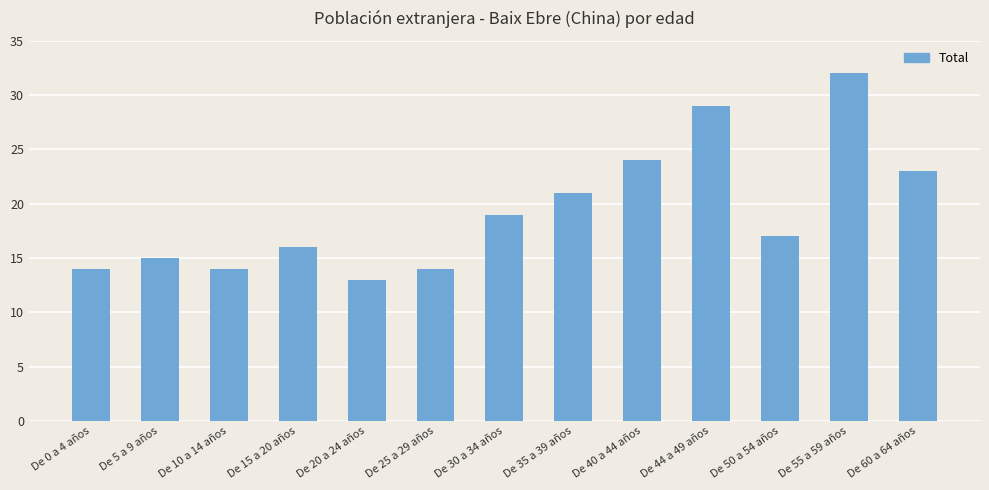

What is the value of the 1st bar from the left?

14